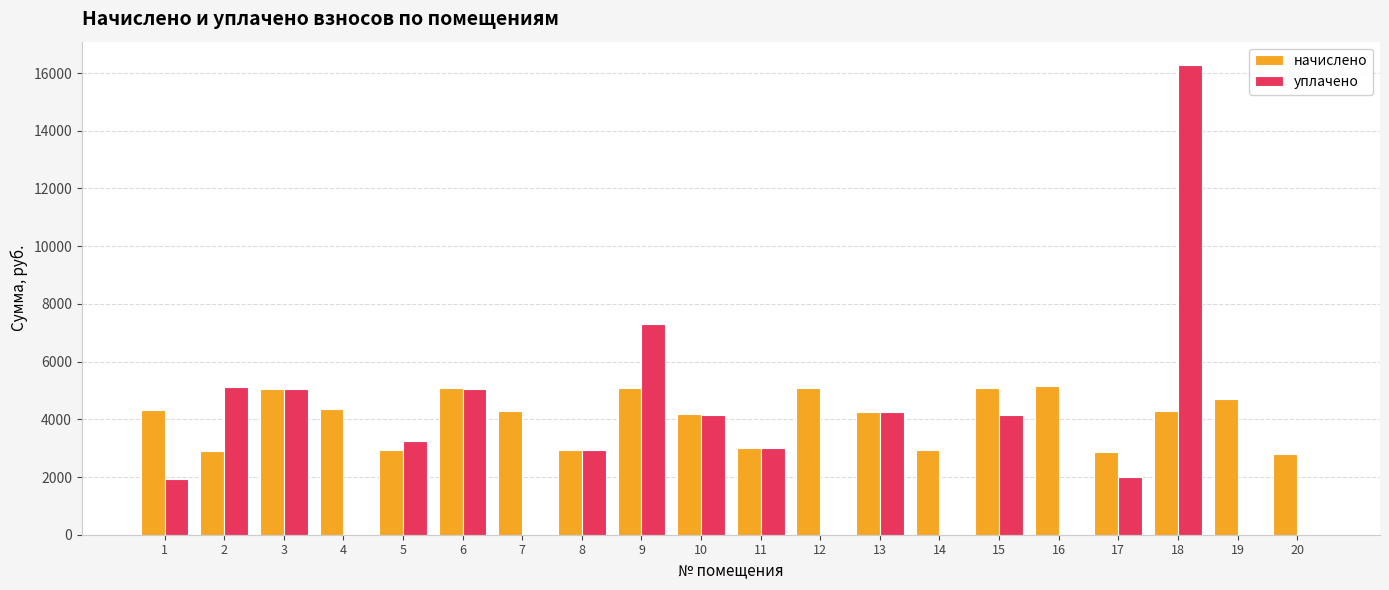

The value of уплачено at 13 is 7072.6. True or false?

False